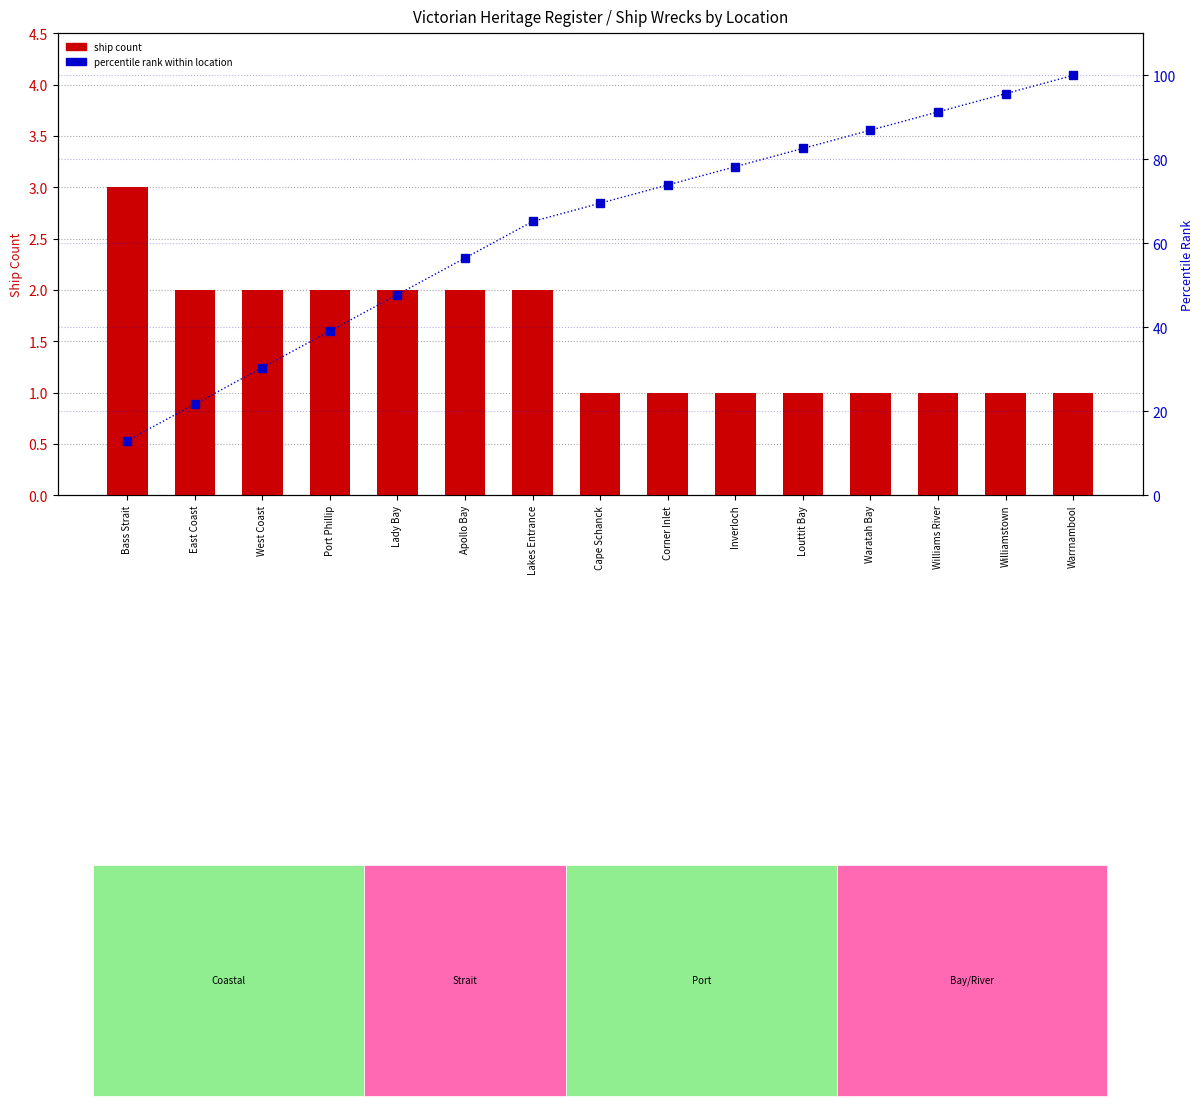

At how many categories does at least one series exceed 49?

10